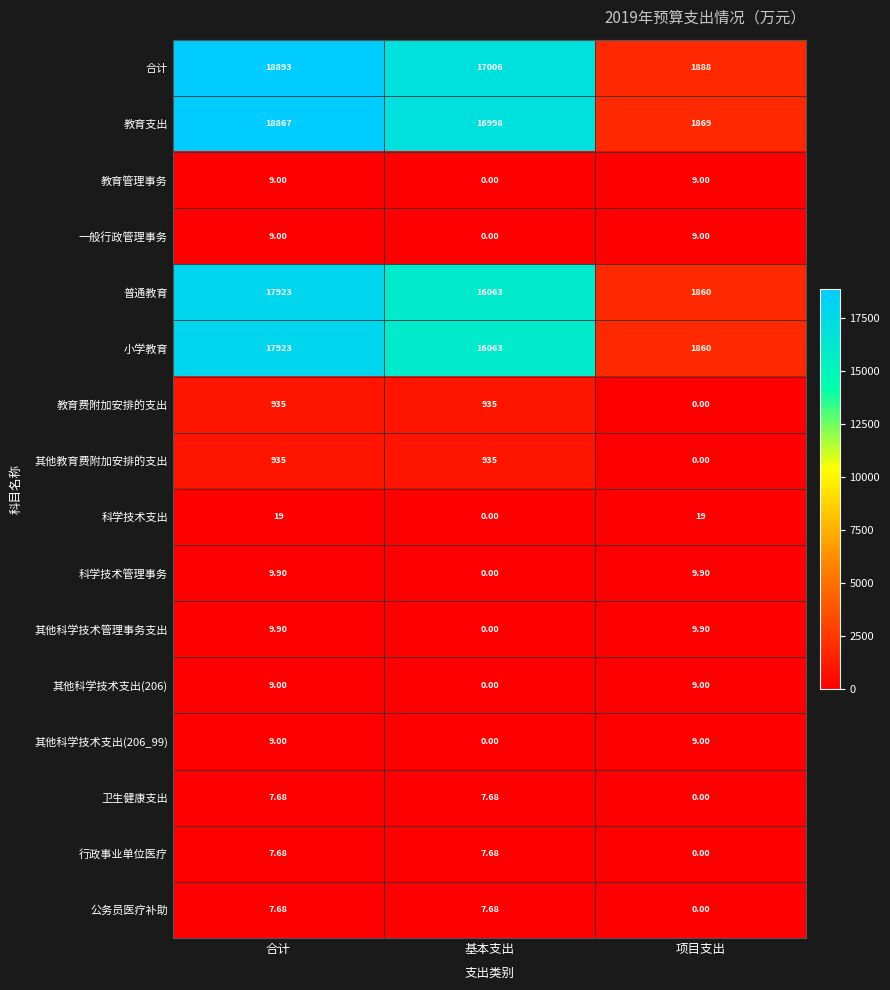

Count the number of data series in this chart.

16